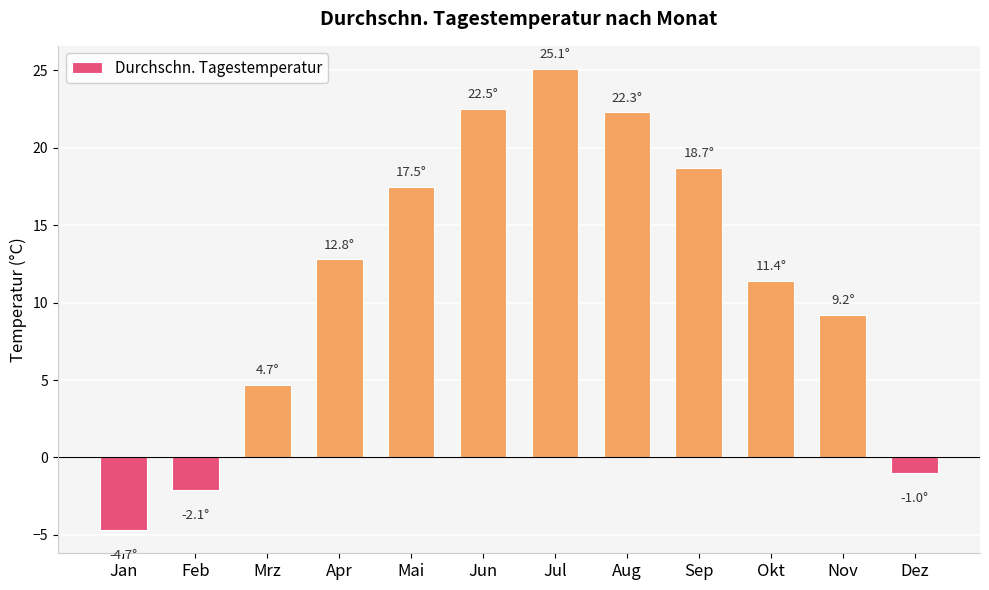

Which label corresponds to the smallest value in the chart?

Jan